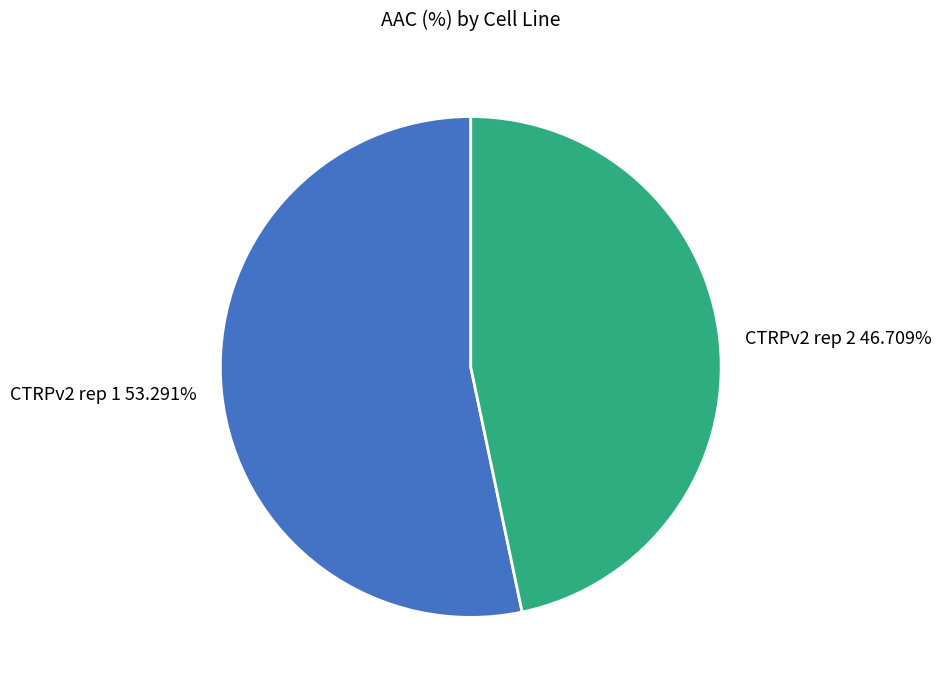

To the nearest percent, what is the difference between the CTRPv2 rep 2 and CTRPv2 rep 1 slice percentages?

7%